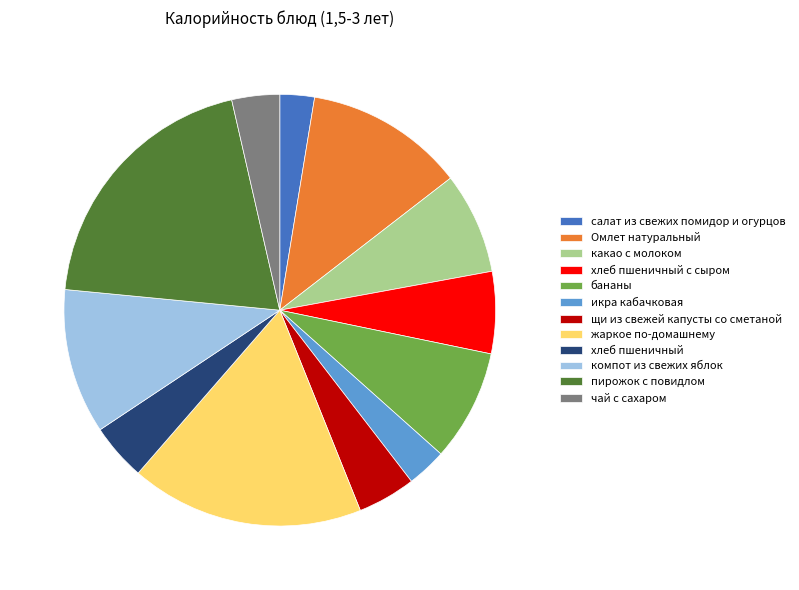

Combined, do Омлет натуральный and хлеб пшеничный account for over 50%?

No